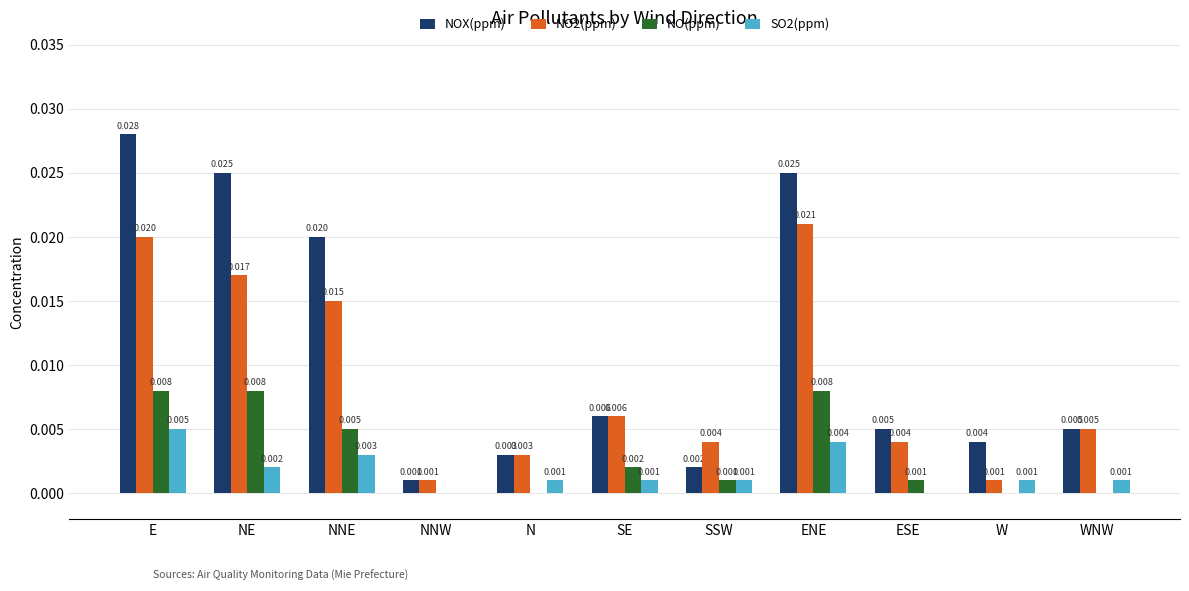

Is the value of NO2(ppm) at NNE greater than the value of NOX(ppm) at W?

Yes